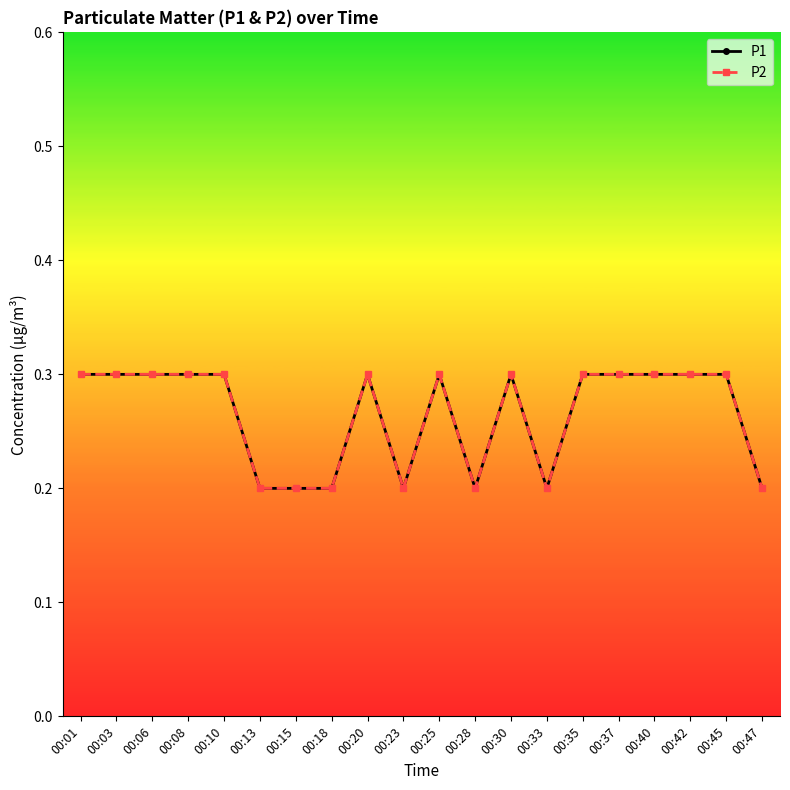

Is this an area chart (filled region under the line)?

No